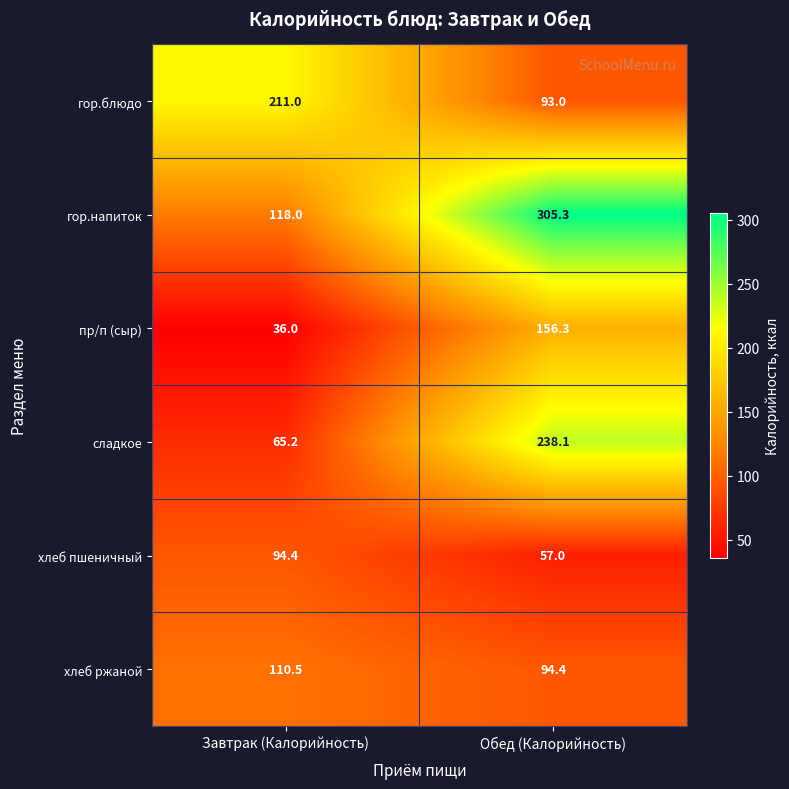

At which label does гор.напиток first exceed 305?

Обед (Калорийность)